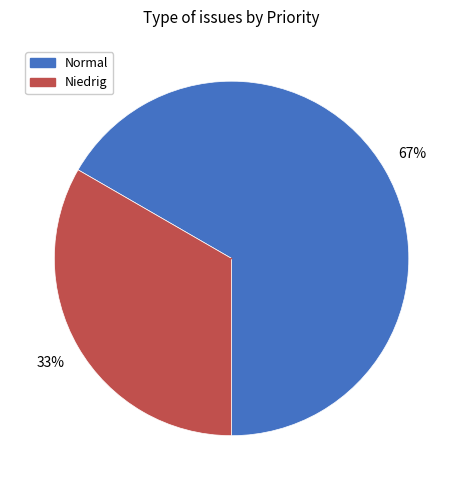

Count the number of slices in the pie.

2